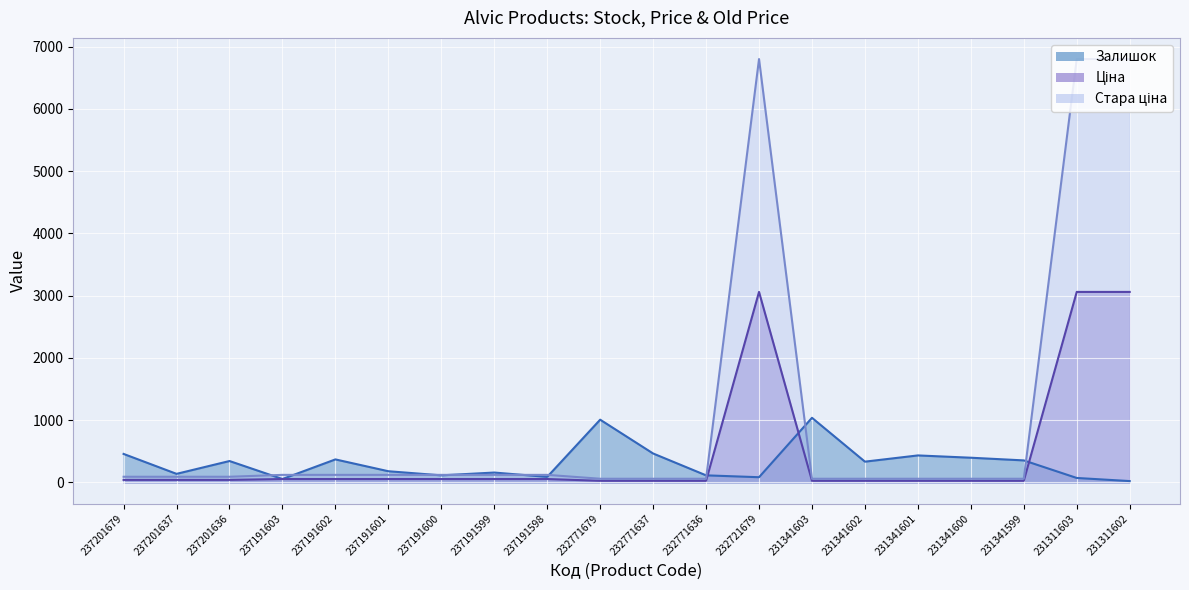

What is the difference between the highest and lowest values at 231341601?

407.3